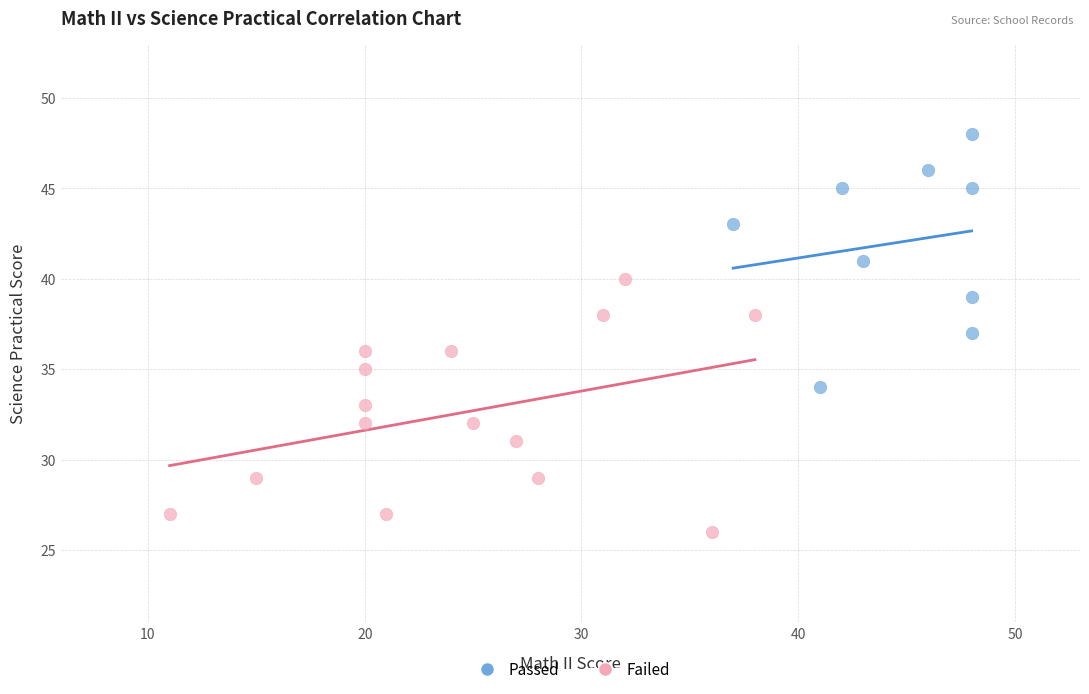

Which series reaches the maximum Y coordinate?

Passed